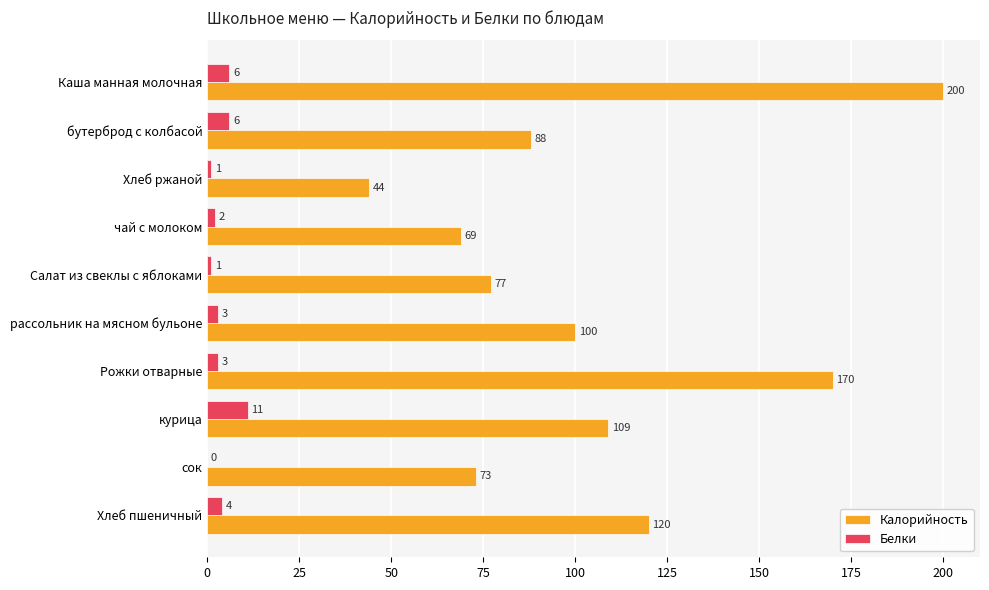

What are all the series names shown in the legend?

Калорийность, Белки